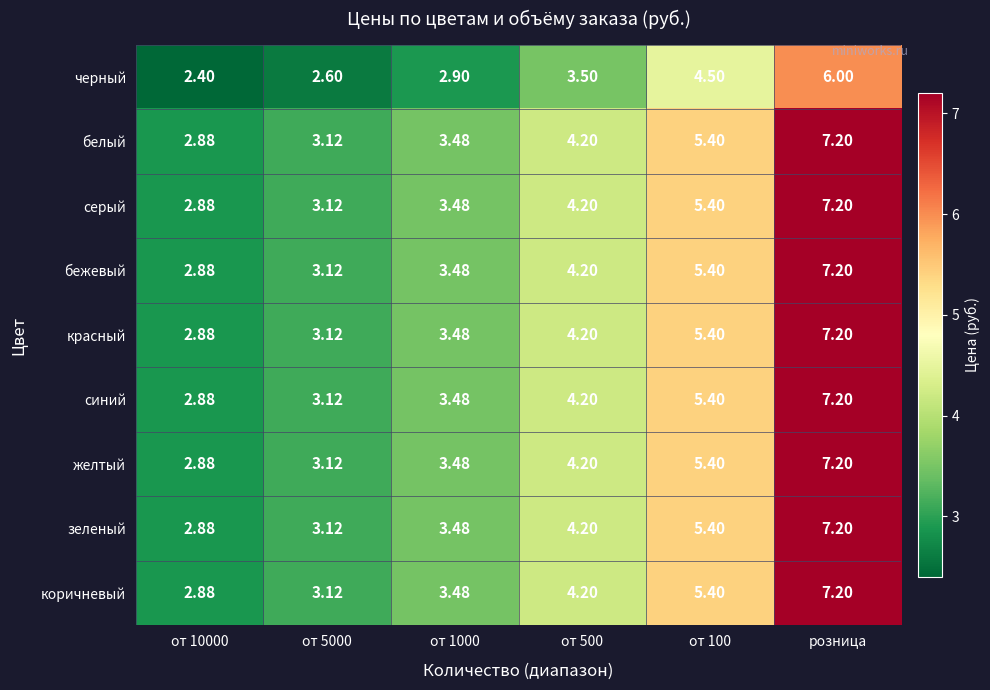

At which category is the sum across all series the highest?

розница